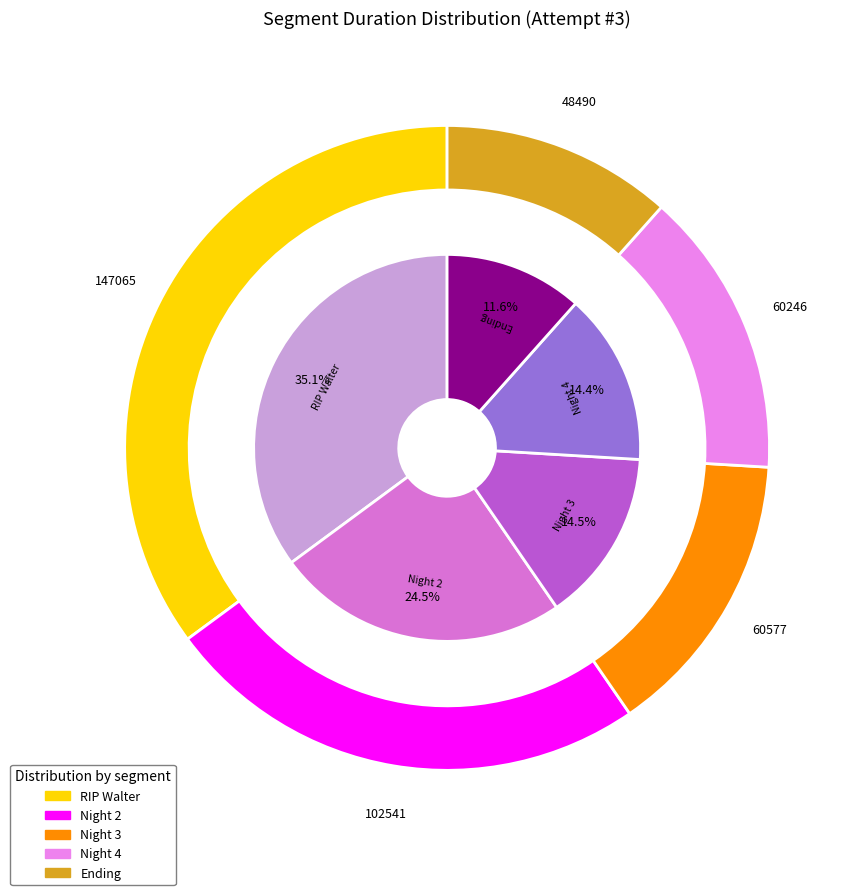

What is the total percentage of Night 3 and Night 2?

38.9%